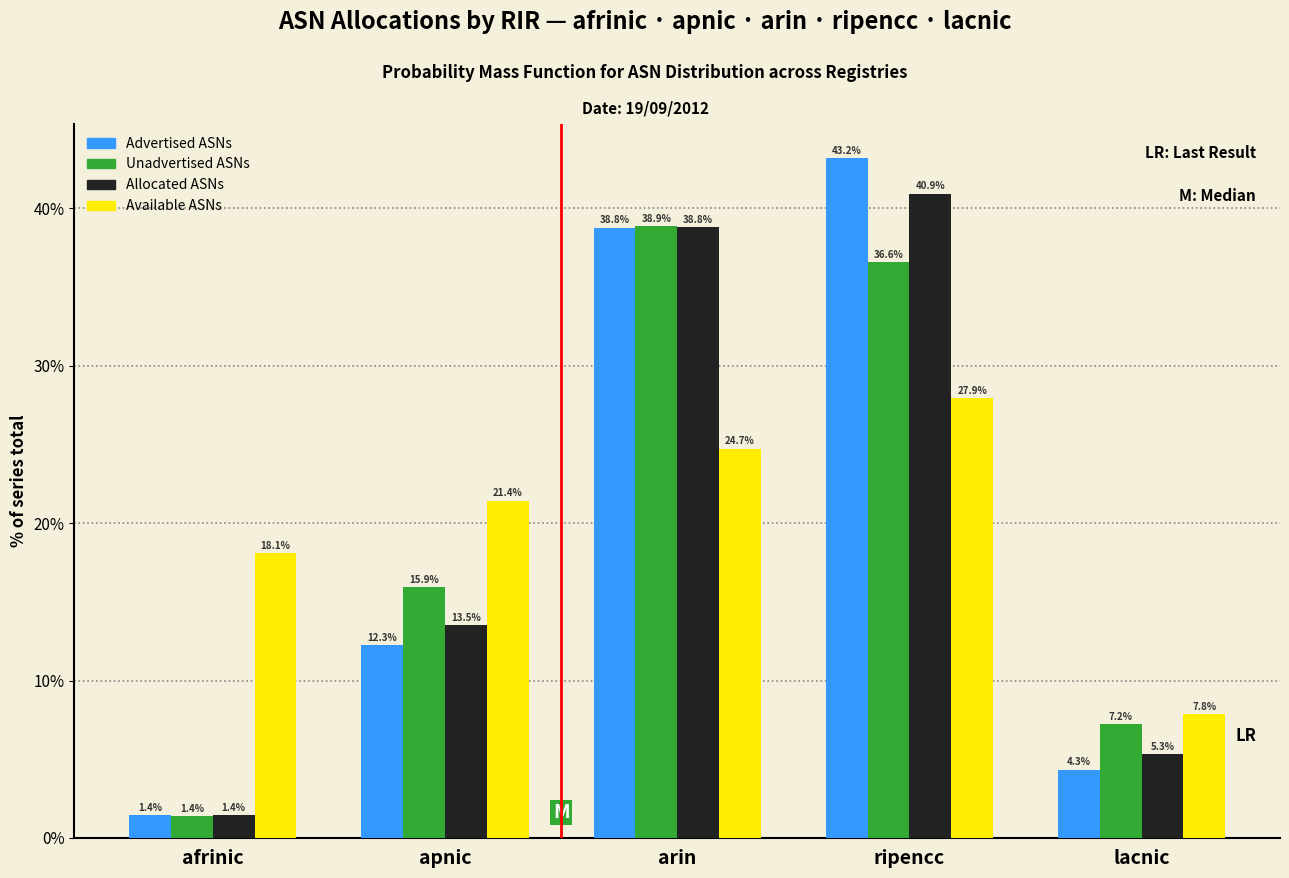

Reading left to right, what are all the values shown in this chart?

Advertised ASNs: afrinic=1.4	apnic=12.3	arin=38.8	ripencc=43.2	lacnic=4.3
Unadvertised ASNs: afrinic=1.4	apnic=15.9	arin=38.9	ripencc=36.6	lacnic=7.2
Allocated ASNs: afrinic=1.4	apnic=13.5	arin=38.8	ripencc=40.9	lacnic=5.3
Available ASNs: afrinic=18.1	apnic=21.4	arin=24.7	ripencc=27.9	lacnic=7.8